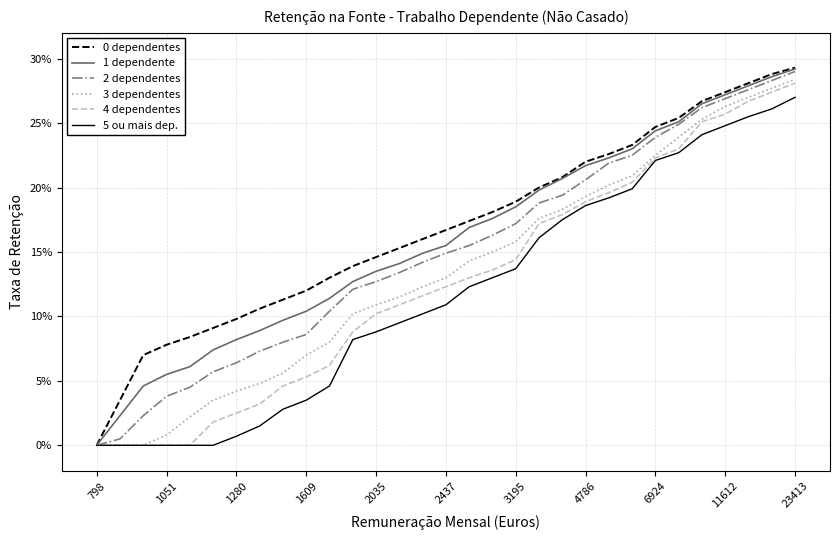

At which label does 1 dependente reach its minimum?

798